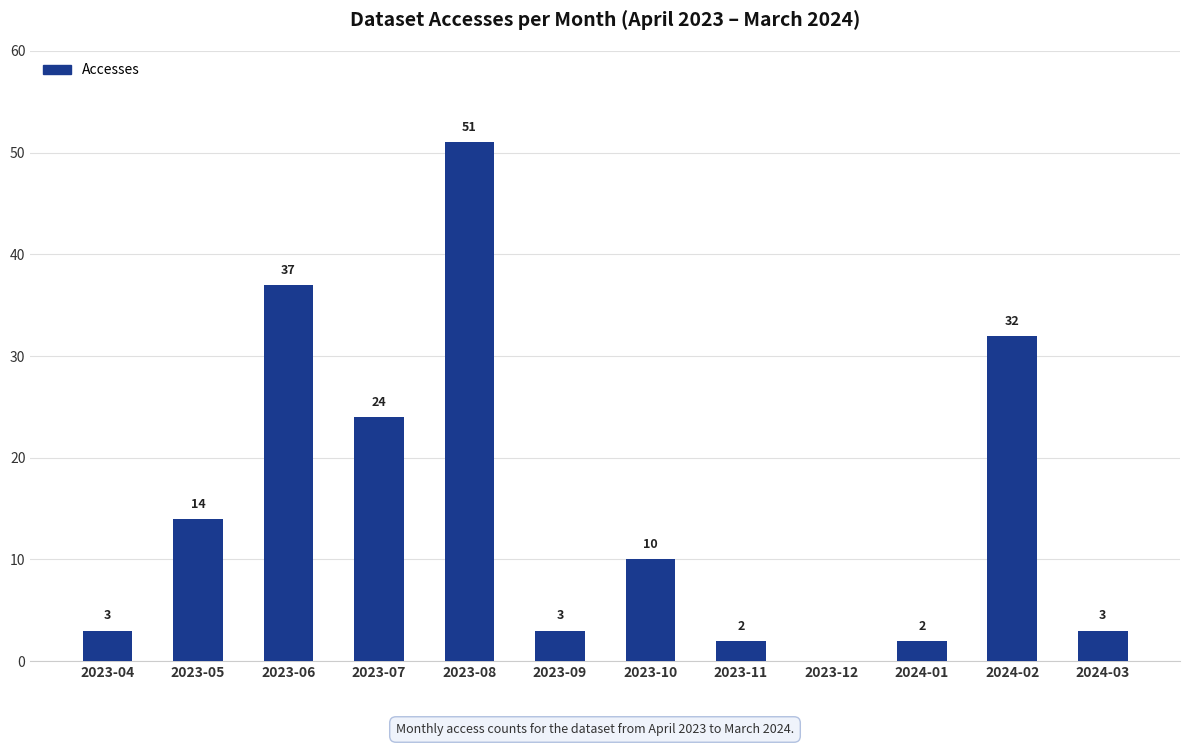

What is the difference between the values at 2024-01 and 2023-06?

35